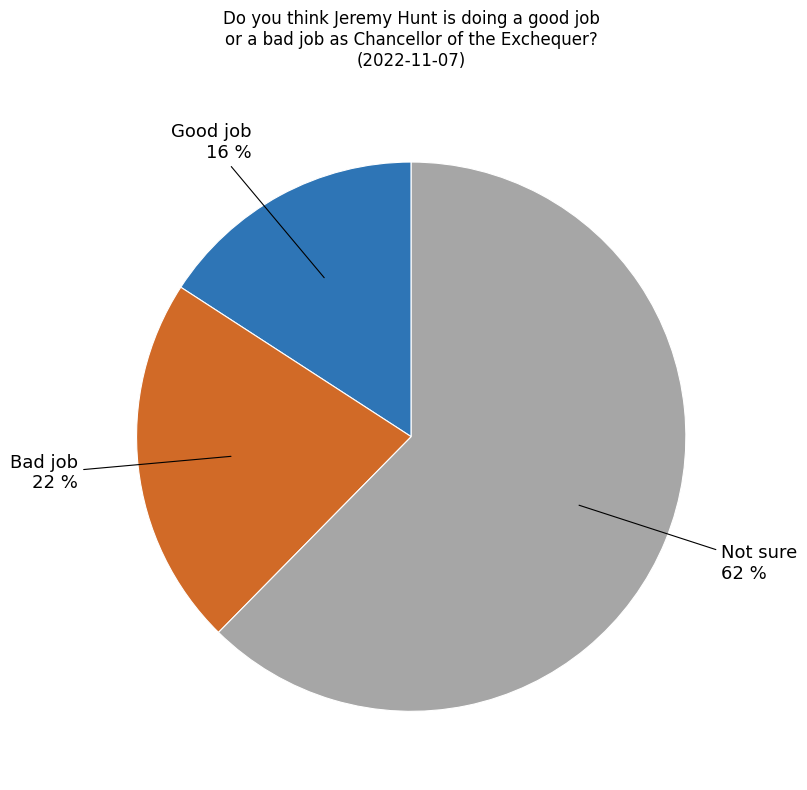

Is there any slice that represents more than half of the pie?

Yes